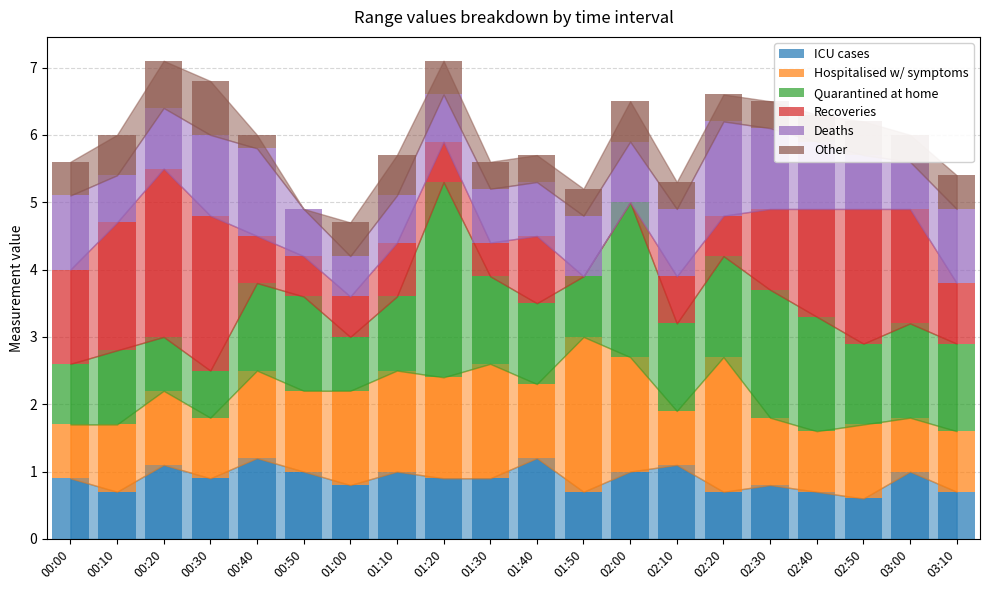

What is the total value across all series at 00:10?

6.0